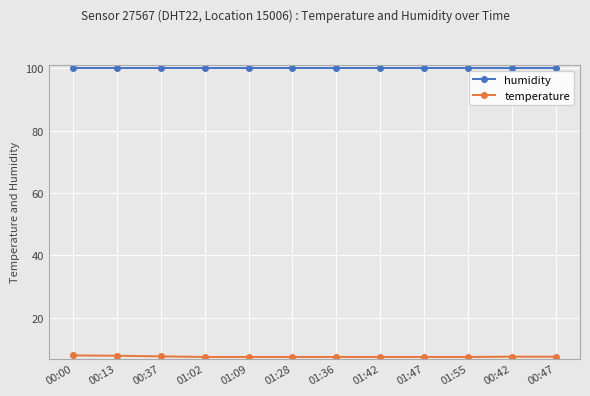

How many series are shown in this chart?

2